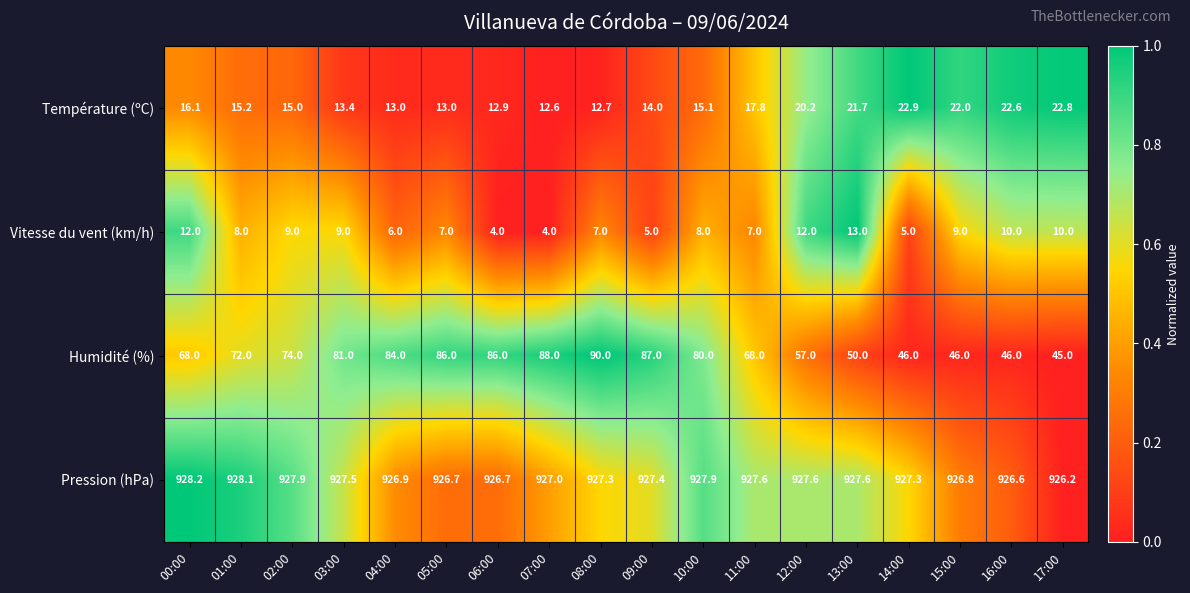

How many categories are shown in the chart?

18